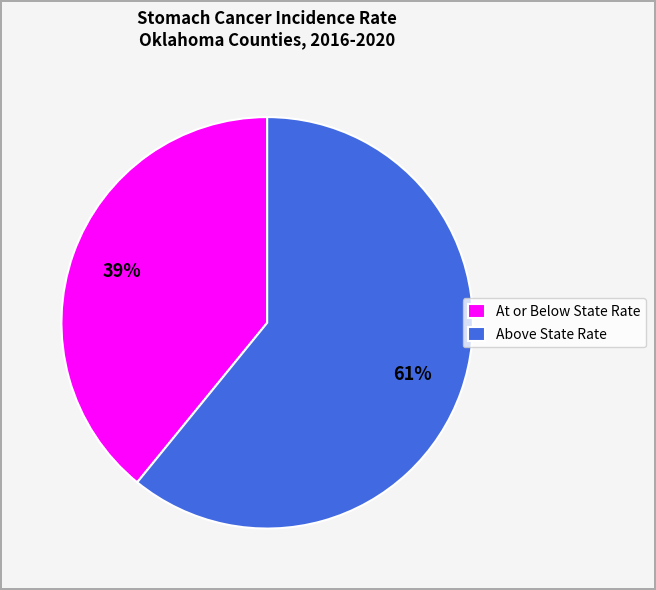

Combined, do Above State Rate and At or Below State Rate account for over 50%?

Yes